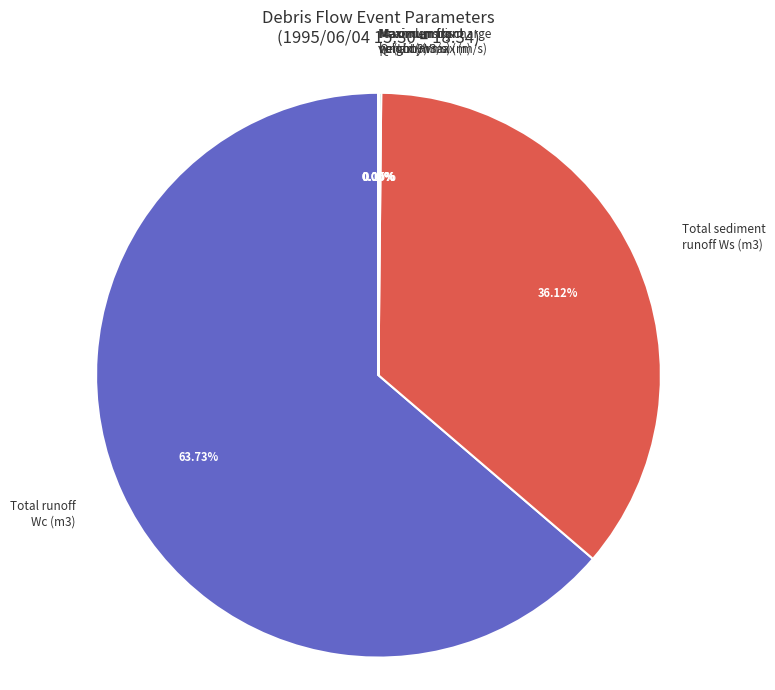

Which category accounts for the majority?

Total runoff Wc (m3)